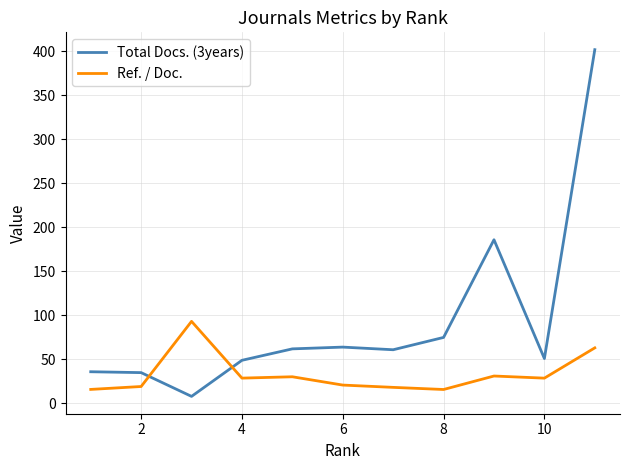

Which series has the largest total across all categories?

Total Docs. (3years)